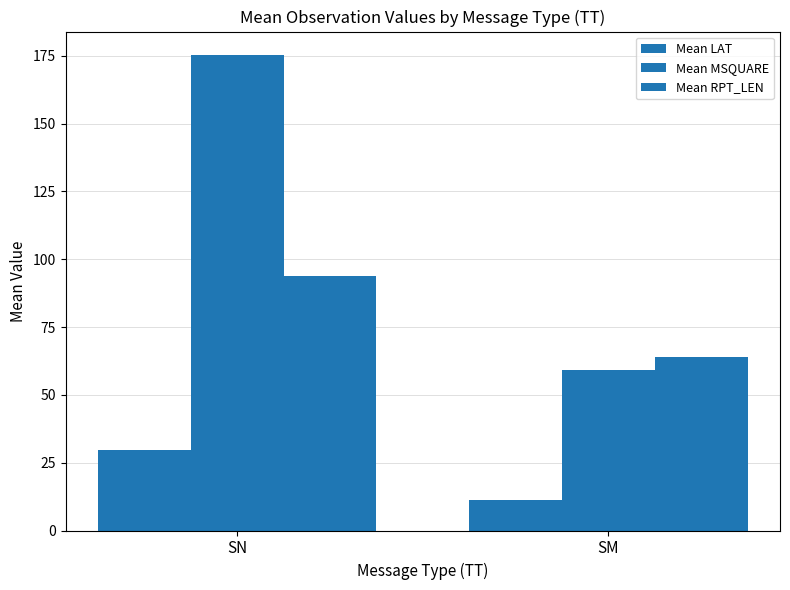

At which category is the sum across all series the highest?

SN